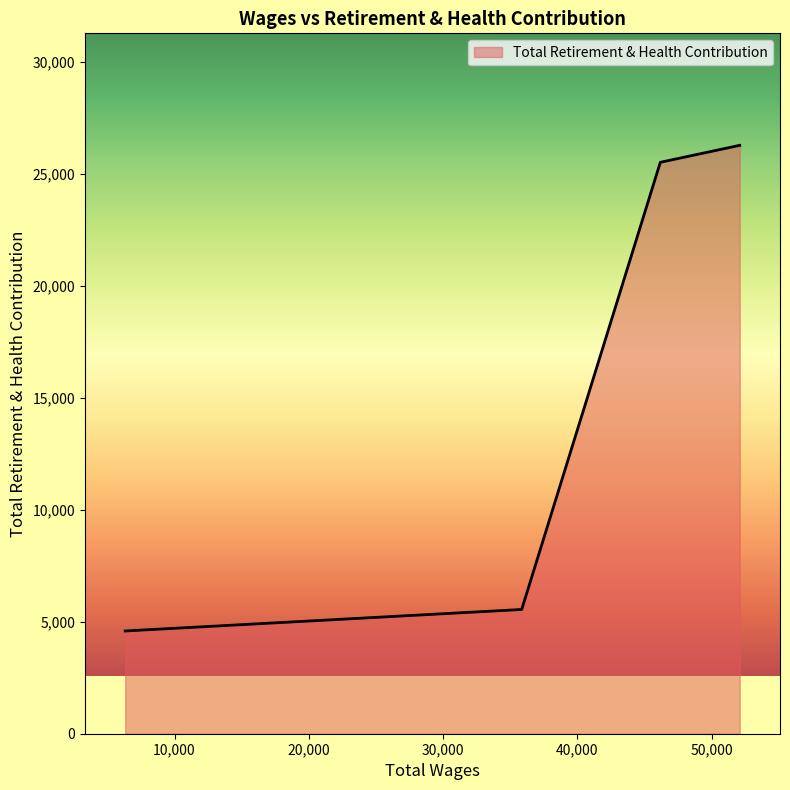

What is the difference between the maximum and minimum values?

21682